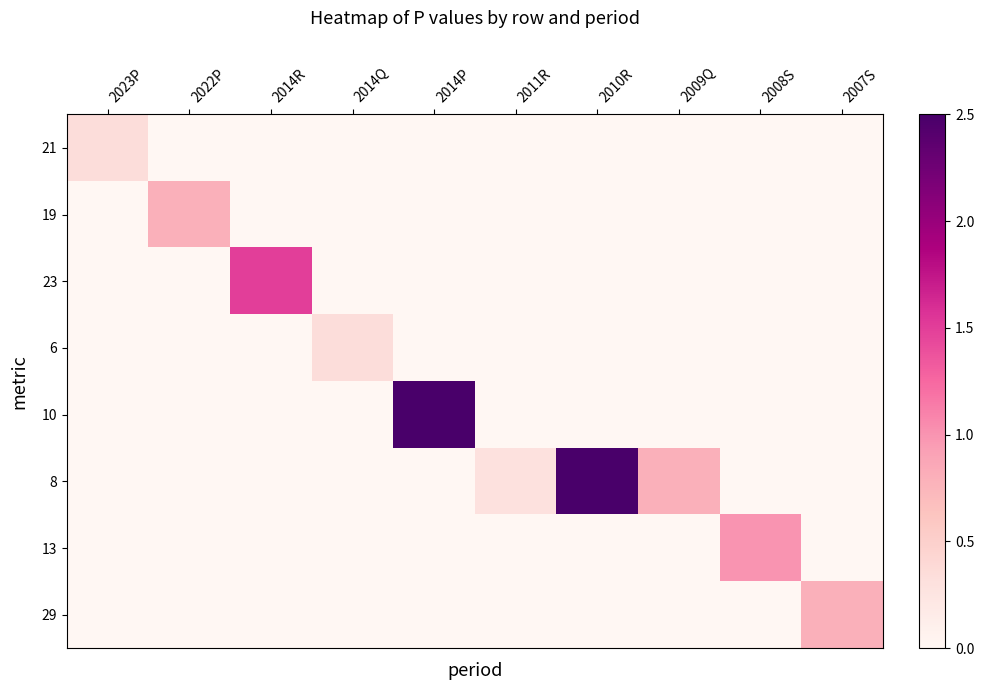

At which category is the sum across all series the highest?

2014P